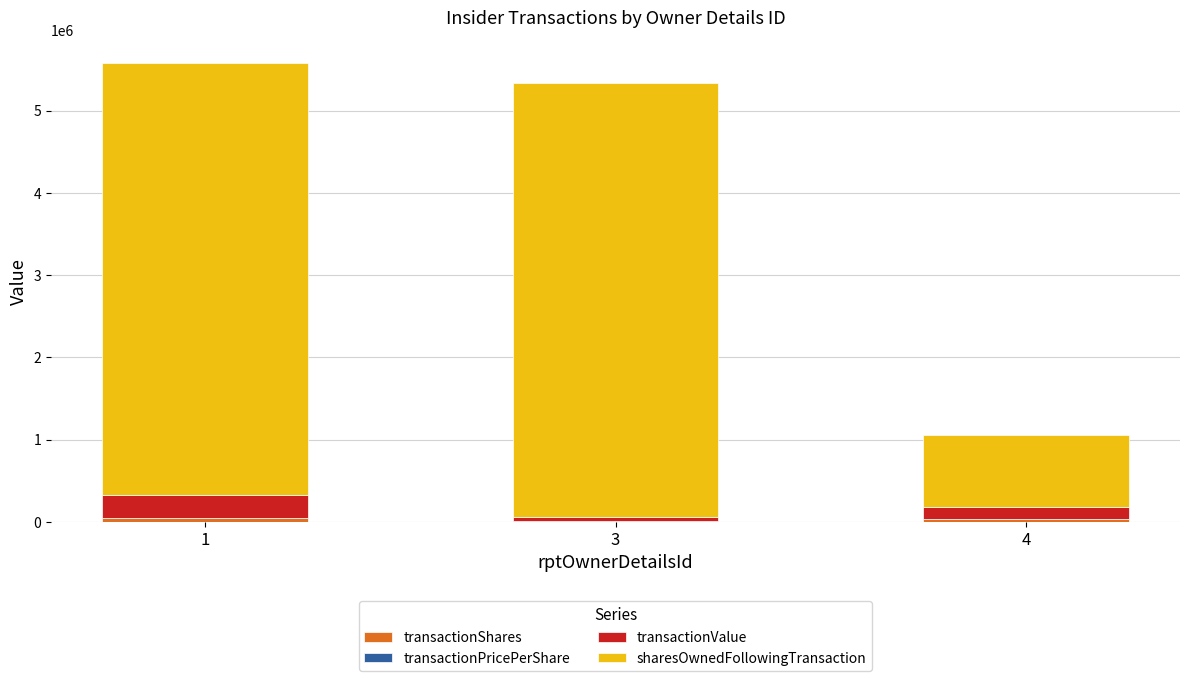

Are the bars horizontal?

No